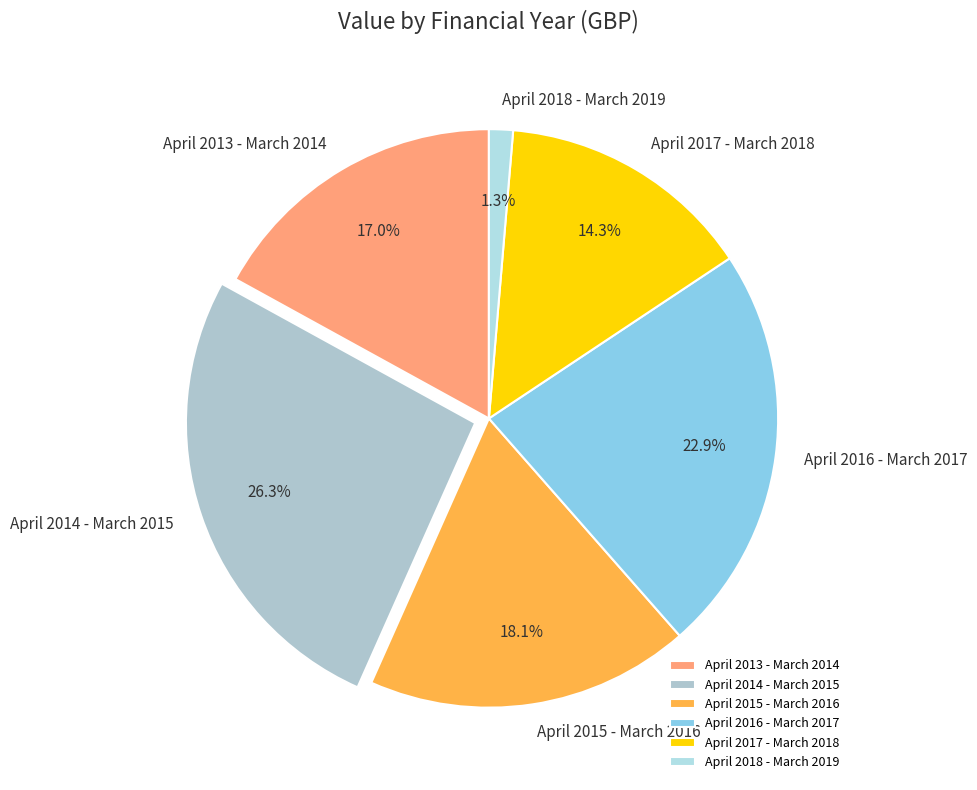

Count the number of slices in the pie.

6